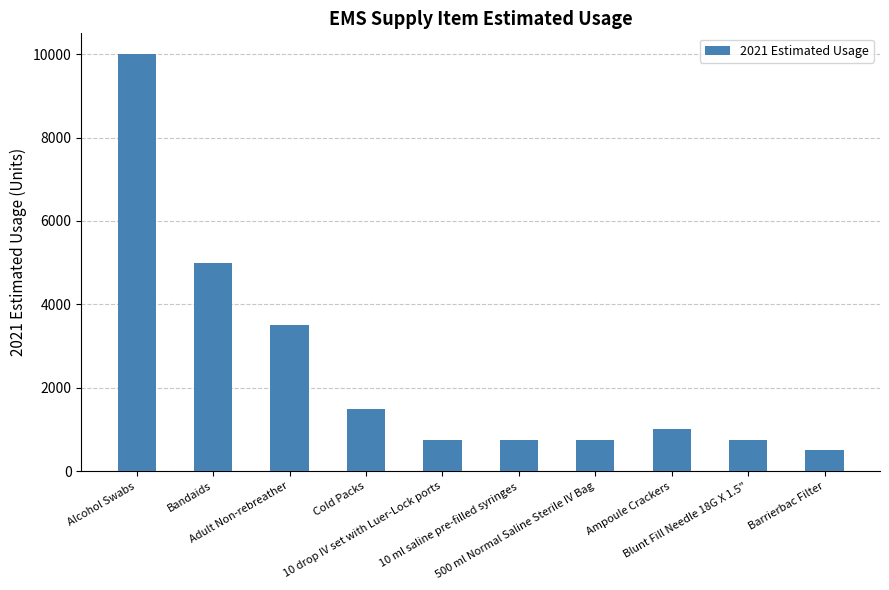

Reading left to right, list all the values displayed in this chart.

10000	5000	3500	1500	750	750	750	1000	750	500